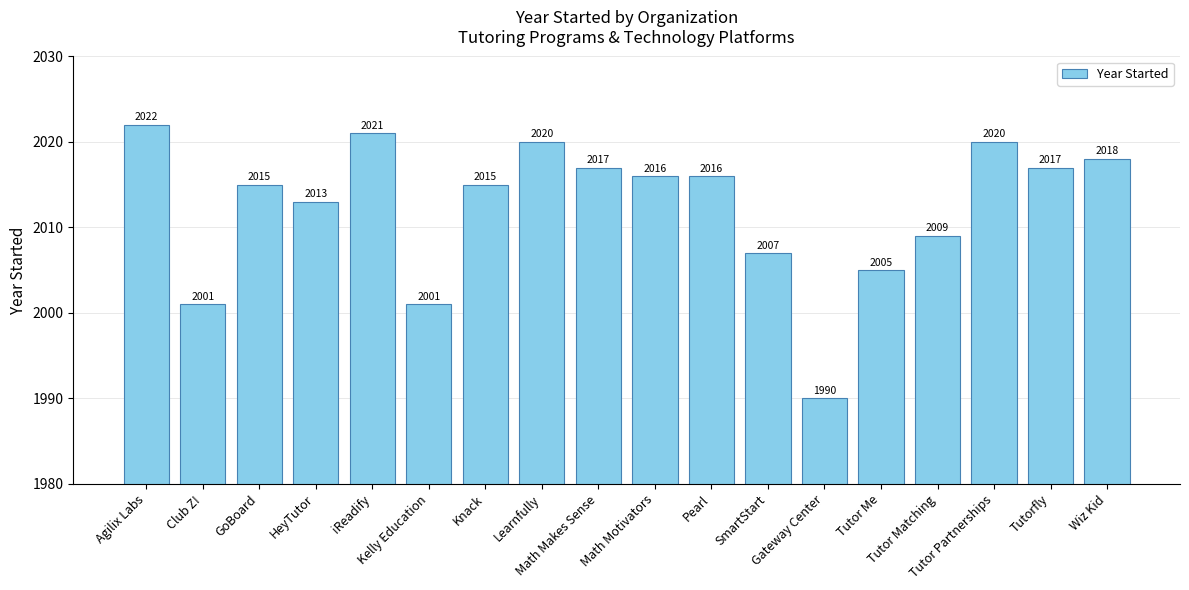

Reading right to left, extract all data points from this chart.

2018	2017	2020	2009	2005	1990	2007	2016	2016	2017	2020	2015	2001	2021	2013	2015	2001	2022